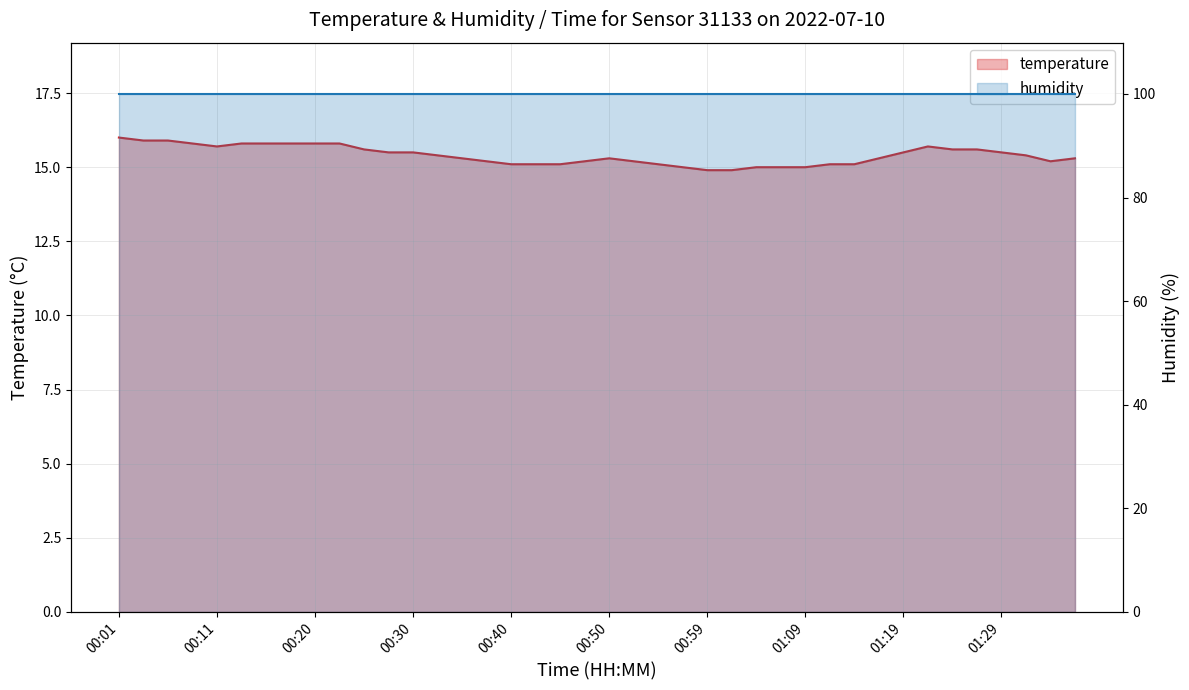

List the labels in order of value, smallest first.

00:59, 01:02, 00:57, 01:04, 01:07, 01:09, 00:40, 00:42, 00:45, 00:54, 01:12, 01:14, 00:37, 00:47, 00:52, 01:34, 00:35, 00:50, 01:16, 01:36, 00:33, 01:31, 00:28, 00:30, 01:19, 01:29, 00:25, 01:24, 01:26, 00:11, 01:21, 00:08, 00:13, 00:16, 00:18, 00:20, 00:23, 00:03, 00:06, 00:01